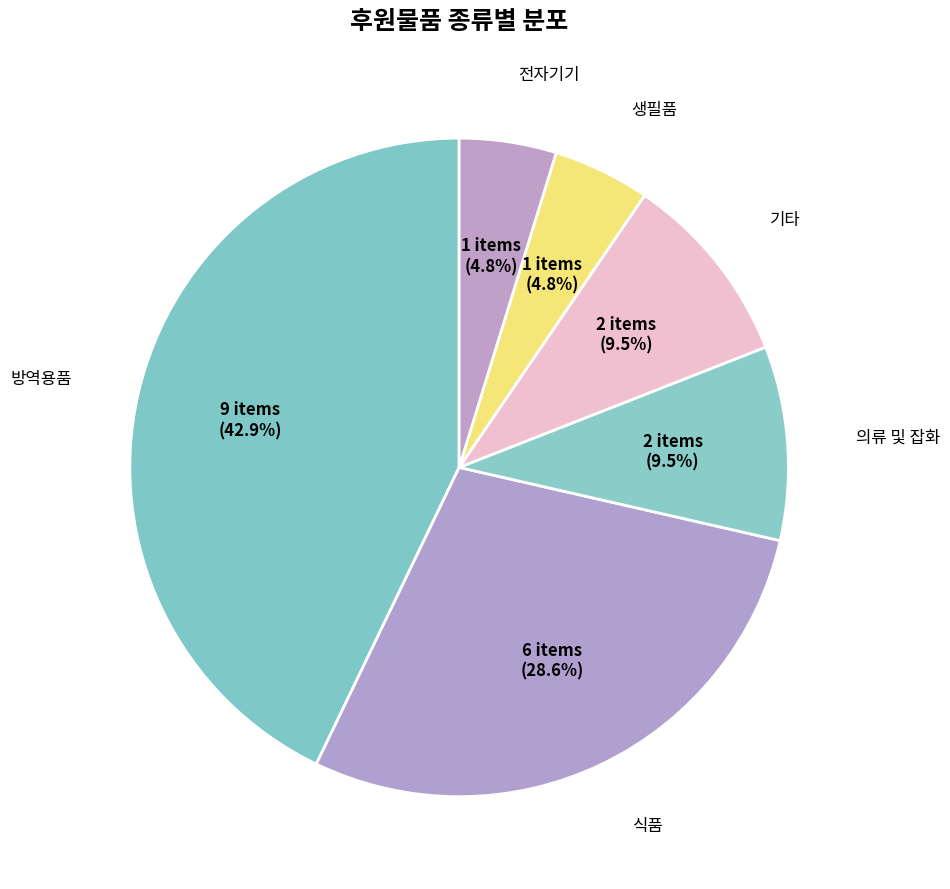

Count the number of slices in the pie.

6